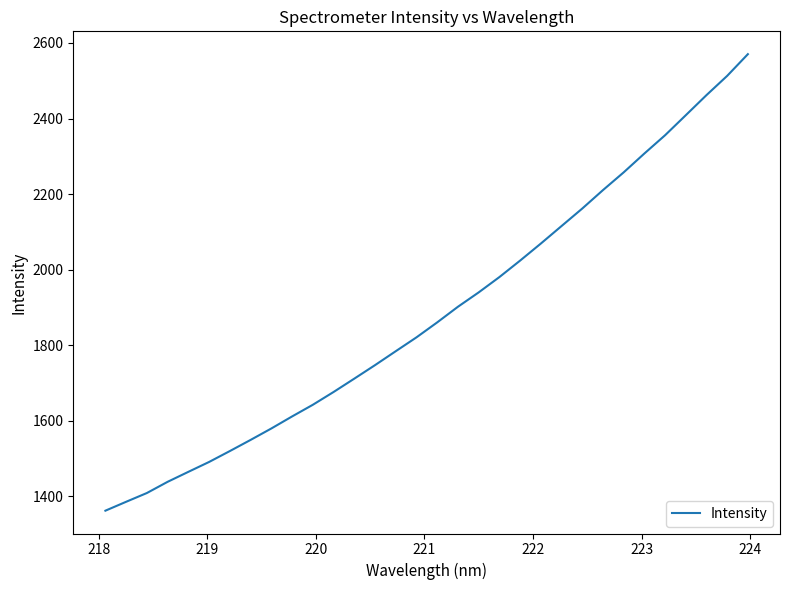

What is the smallest value displayed?

1361.7